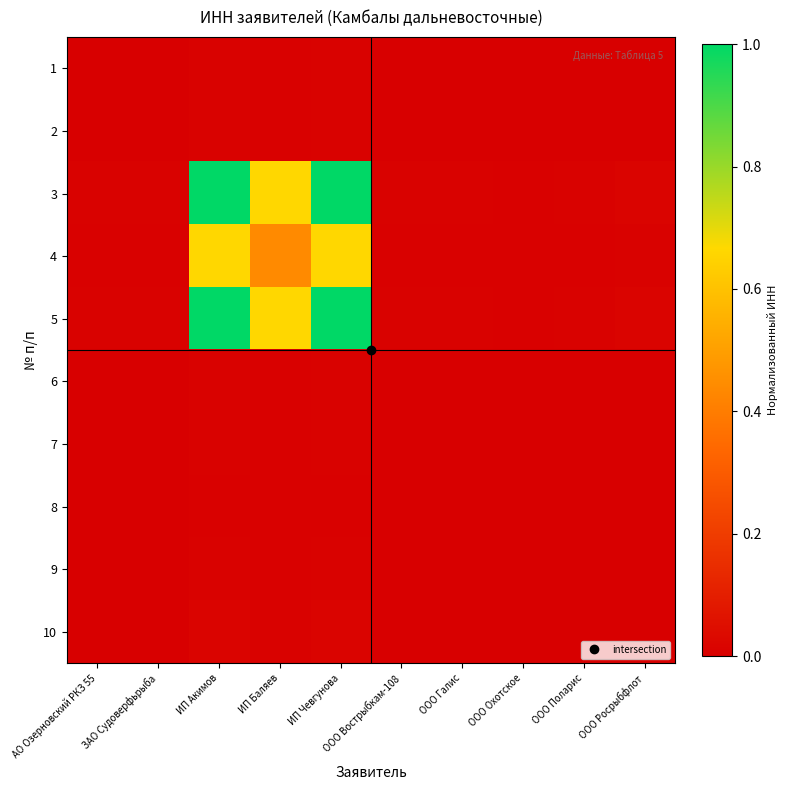

Which category has the highest value across all series?

ИП Чевгунова